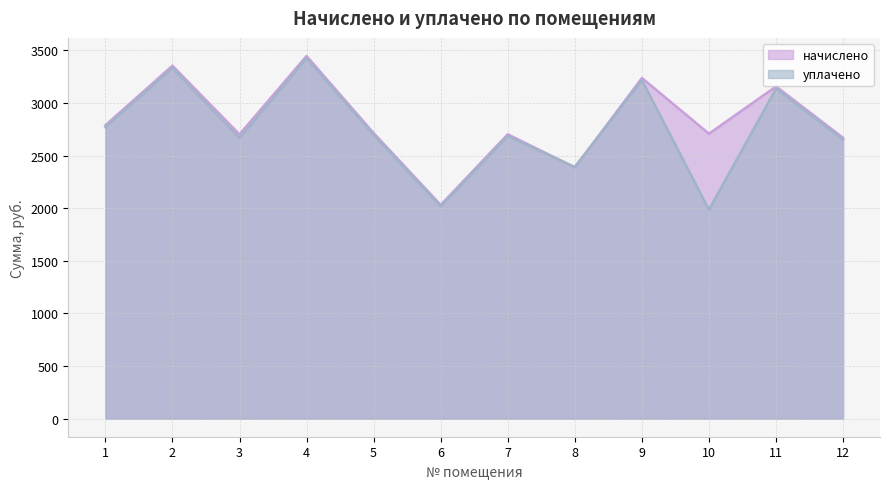

What is the sum of the уплачено values at 10 and 5?

4683.3